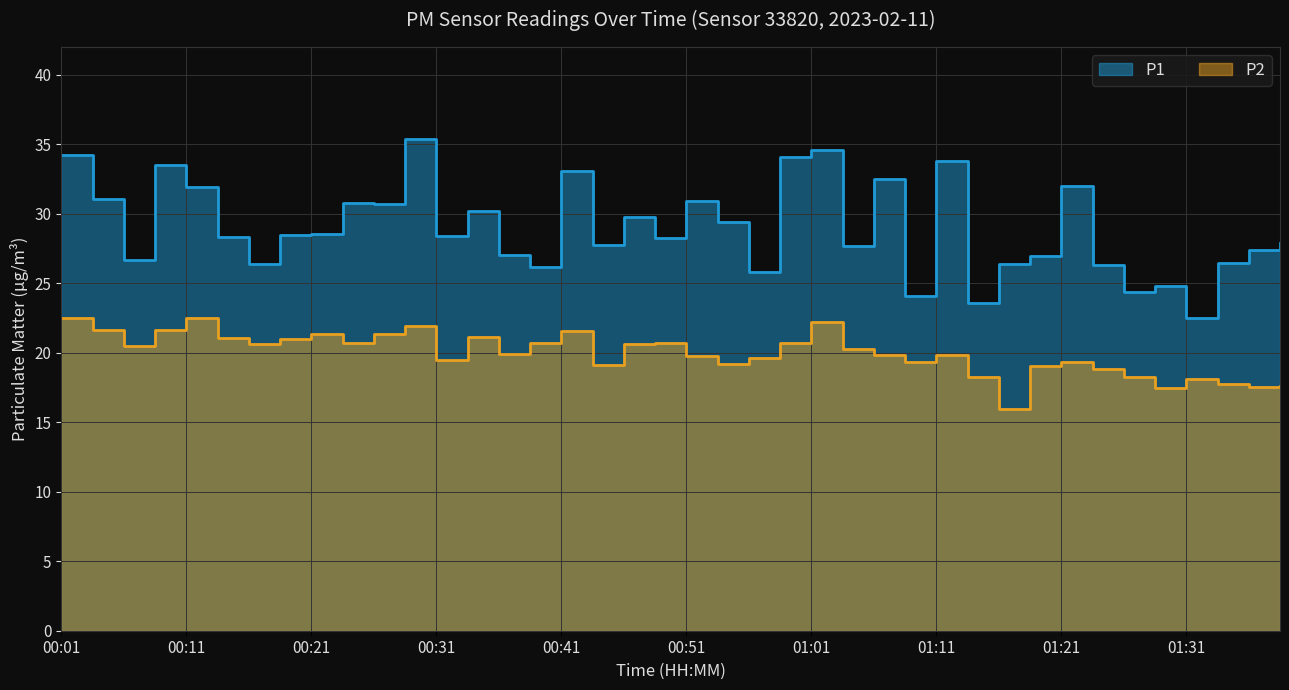

Where is P1 nearest to the value 28?

01:38